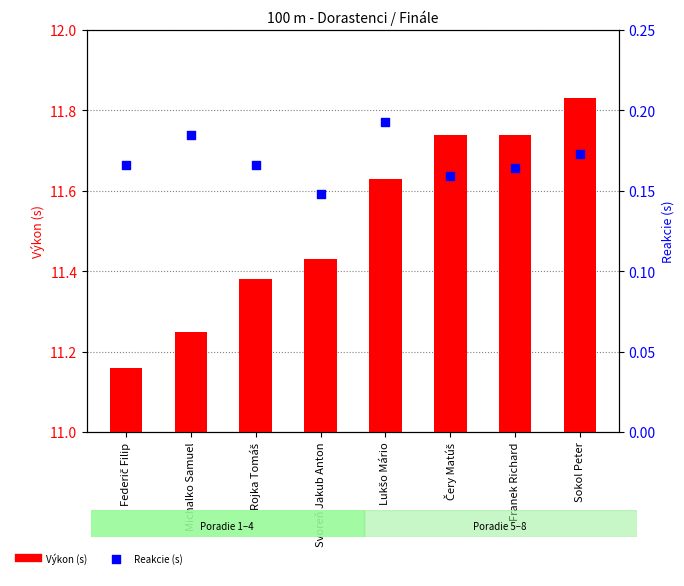

At which category is the sum across all series the highest?

Sokol Peter